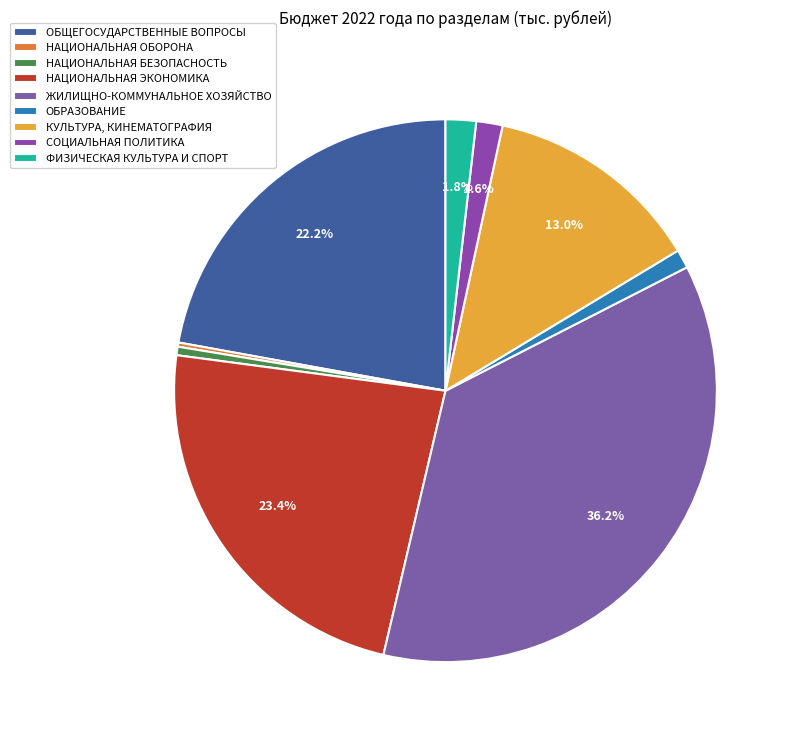

Does ОБЩЕГОСУДАРСТВЕННЫЕ ВОПРОСЫ account for over 50% of the chart?

No